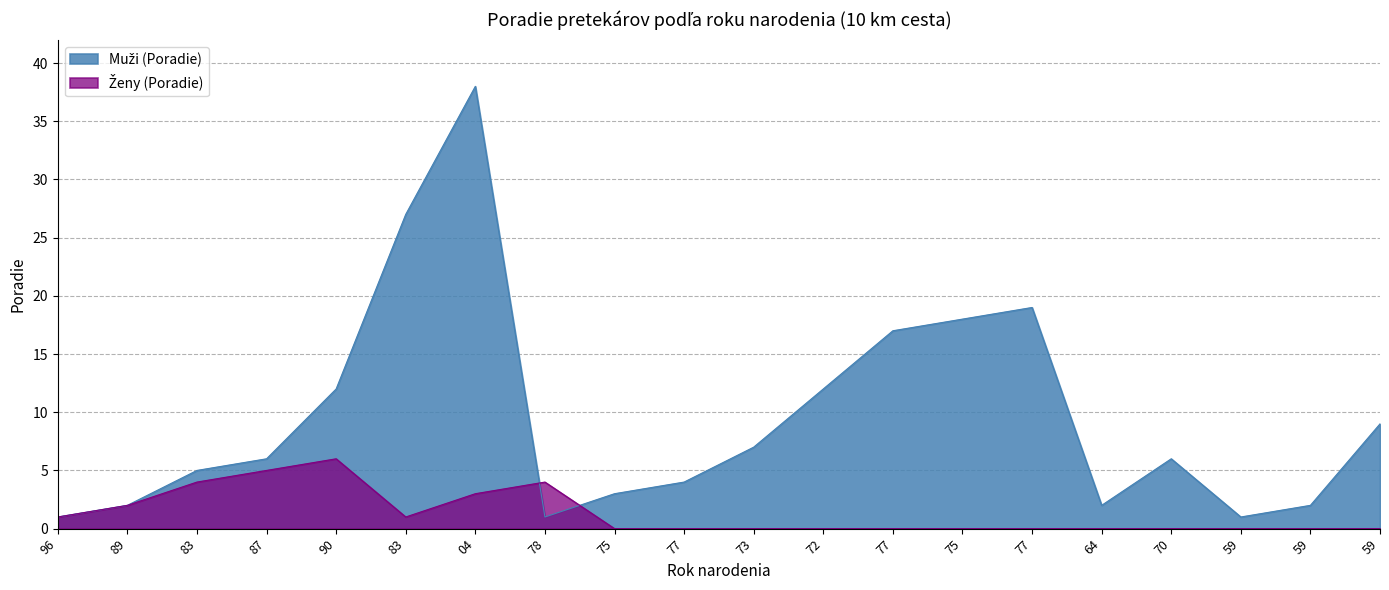

Between 83 and 64, which series saw the biggest shift?

Muži (Poradie)